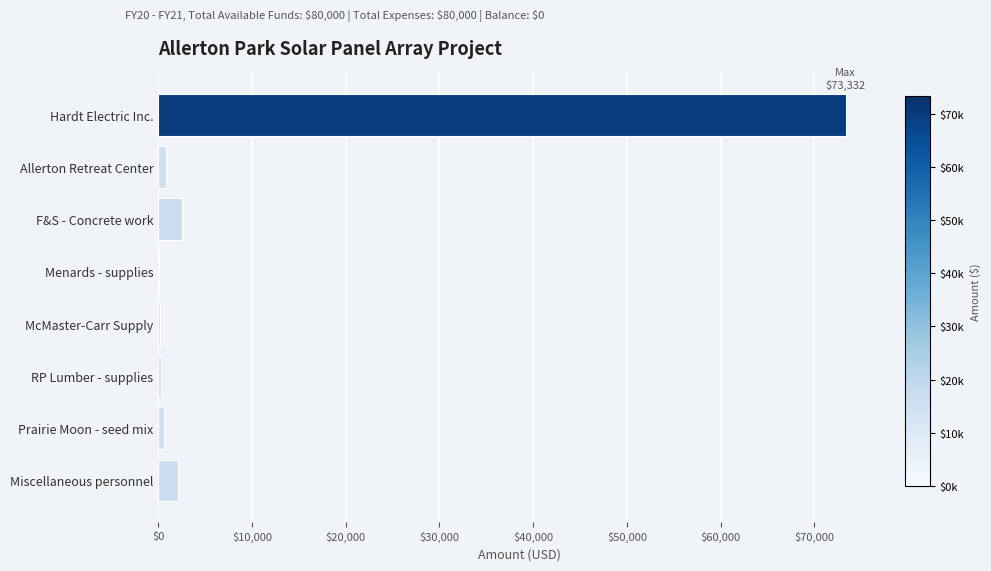

The value at Hardt Electric Inc. is 73332.0. True or false?

True